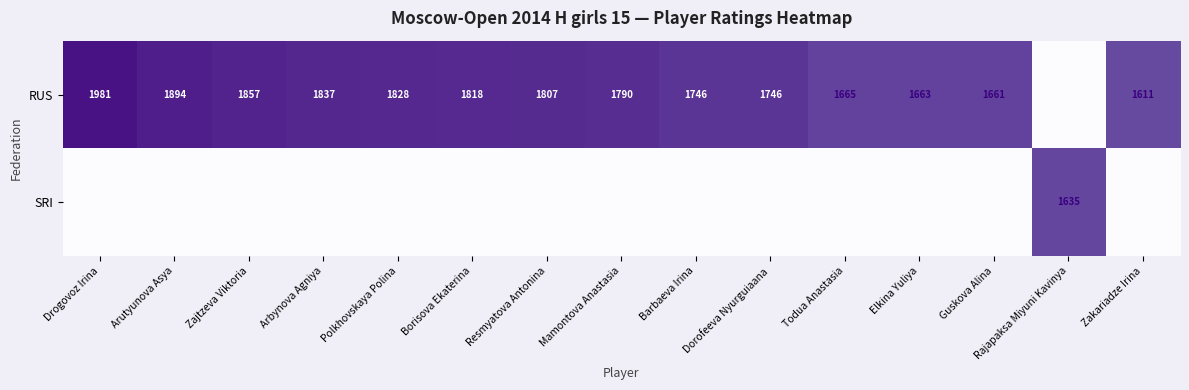

Which has a higher value, Guskova Alina or Arutyunova Asya?

Arutyunova Asya